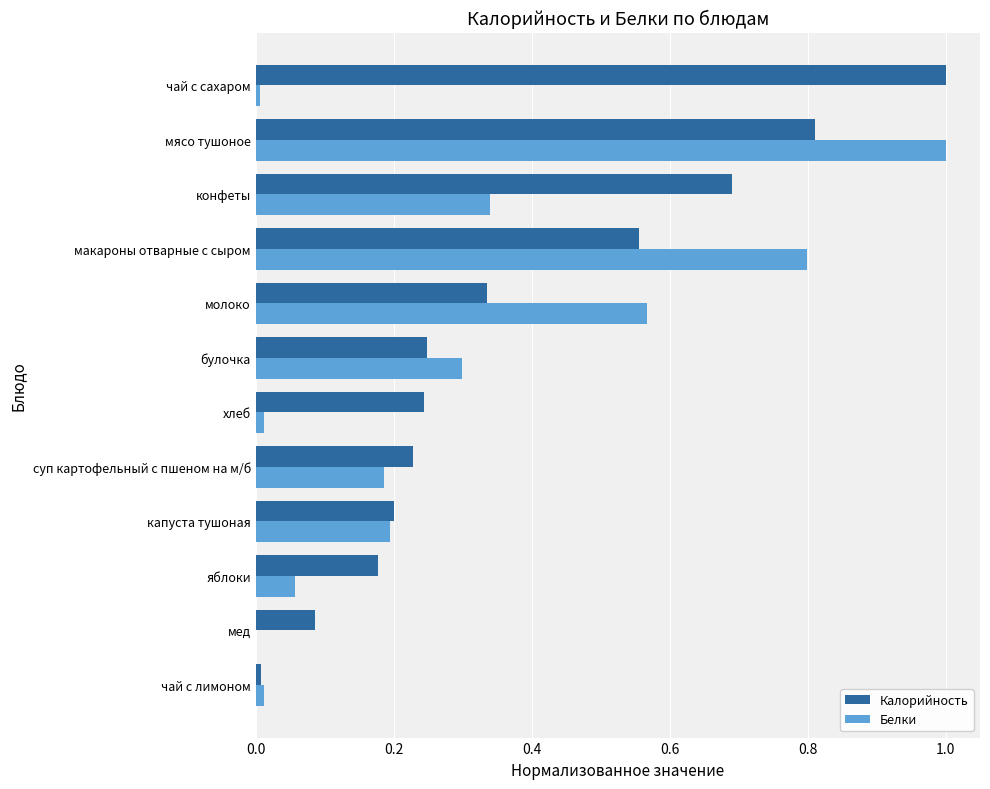

Is the value of Белки at чай с сахаром greater than the value of Калорийность at макароны отварные с сыром?

No